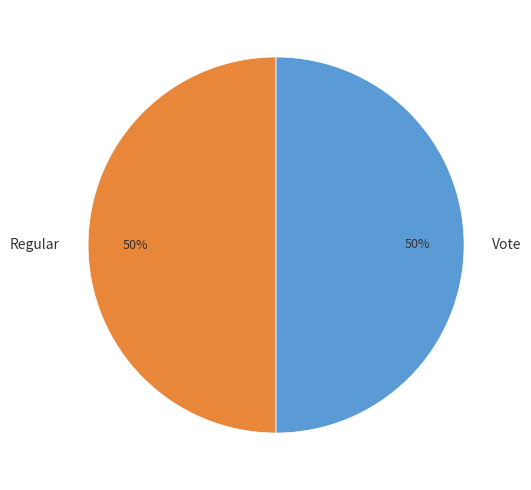

True or false: Regular accounts for 50% of the total.

True